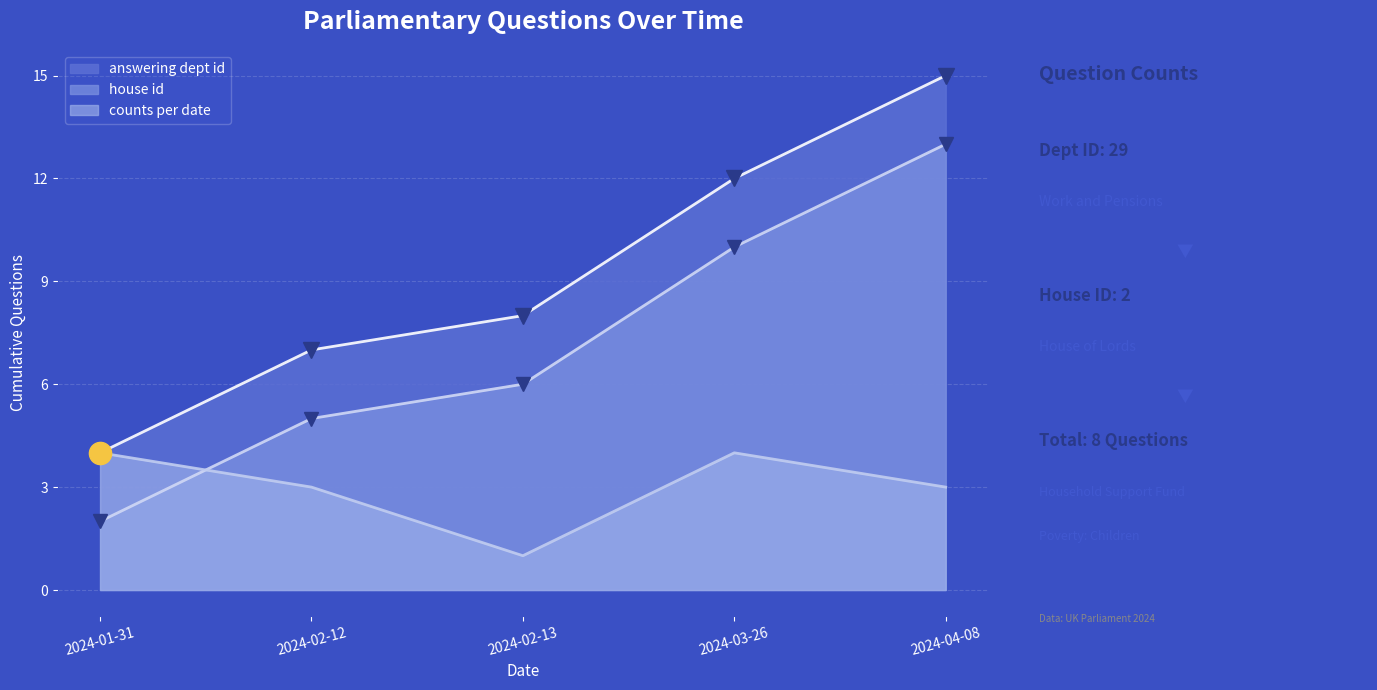

List the series in order of their overall mean, lowest first.

counts per date, house id, answering dept id